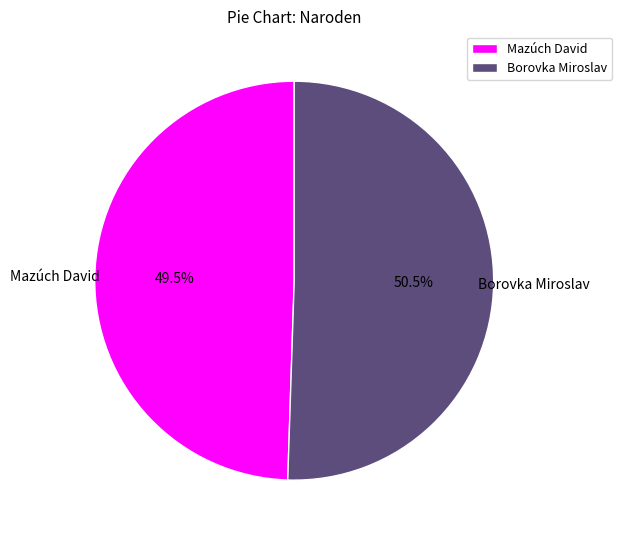

What is the largest slice in the pie chart?

Borovka Miroslav